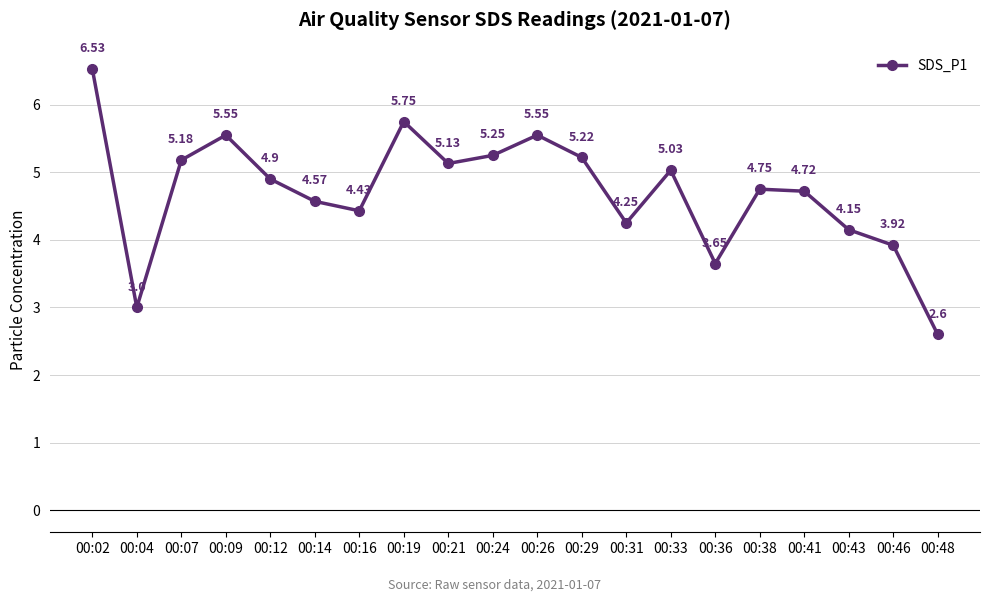

What is the ratio of the value at 00:43 to the value at 00:24?

0.8